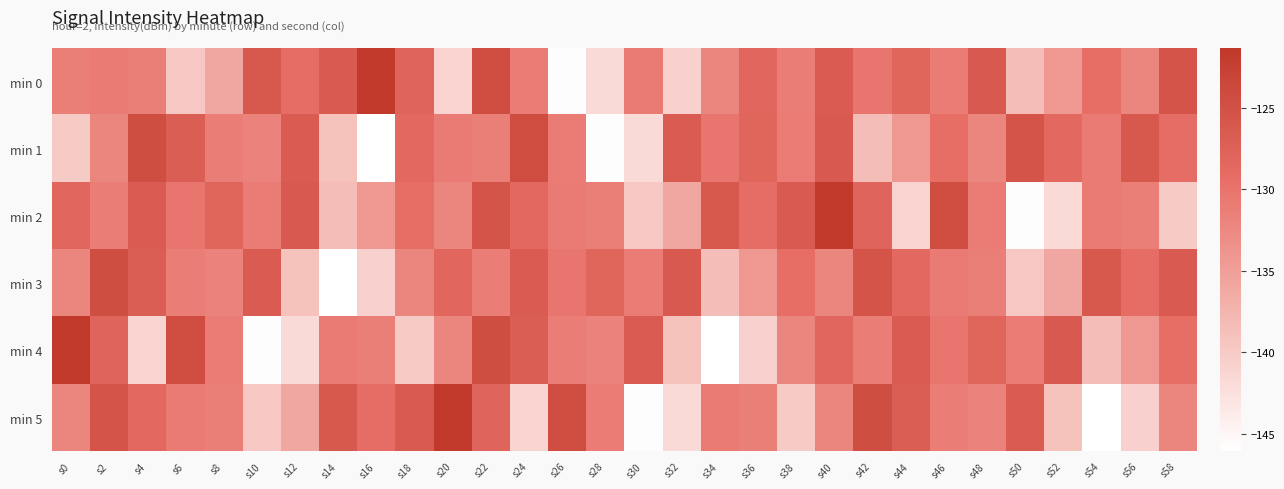

Which has a higher value, s44 or s20?

s44